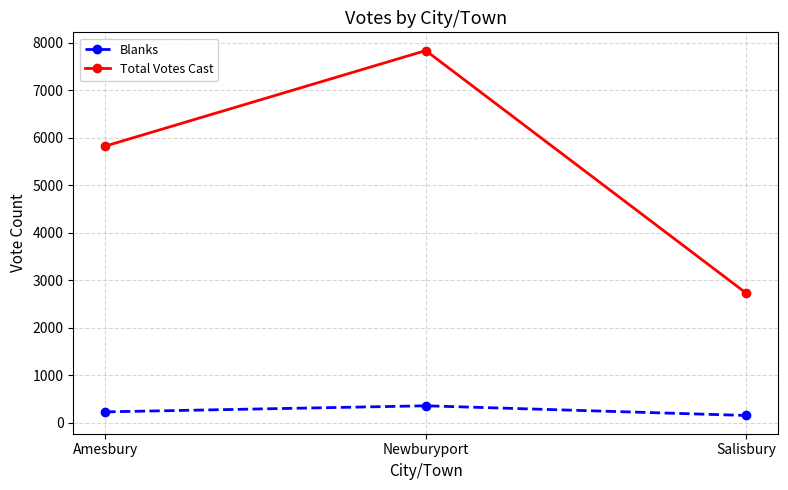

Is it true that Blanks equals 227 at Amesbury?

True